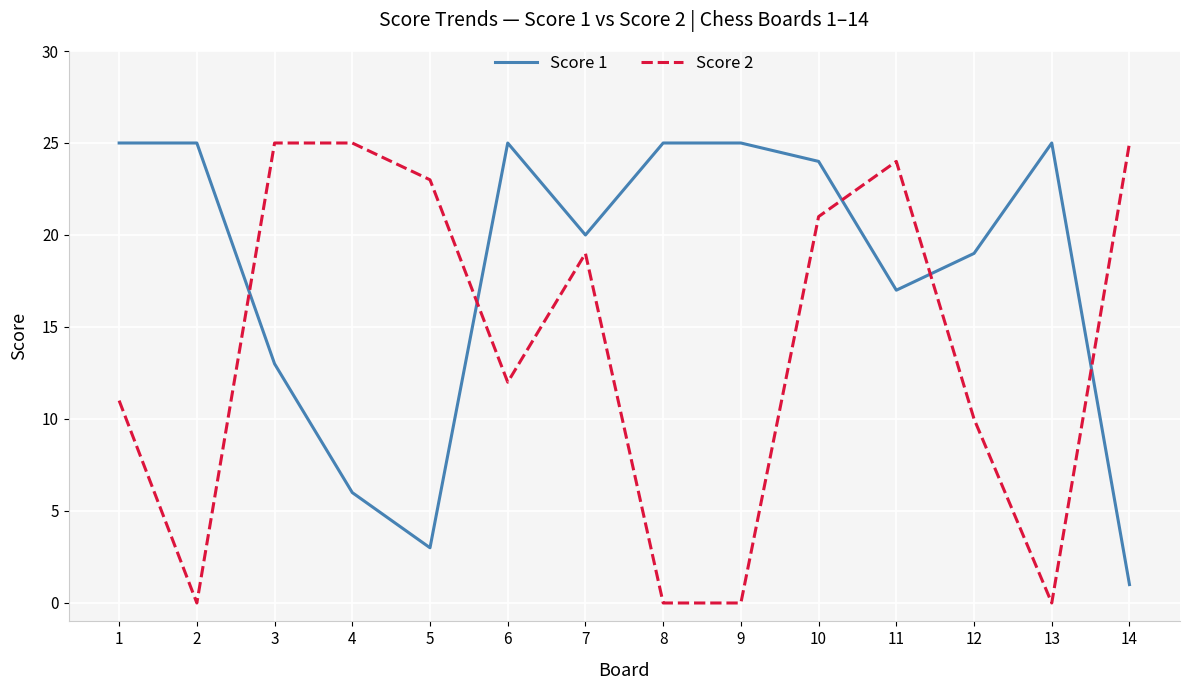

Reading left to right, list all the values displayed in this chart.

Score 1: 1=25	2=25	3=13	4=6	5=3	6=25	7=20	8=25	9=25	10=24	11=17	12=19	13=25	14=1
Score 2: 1=11	2=0	3=25	4=25	5=23	6=12	7=19	8=0	9=0	10=21	11=24	12=10	13=0	14=25